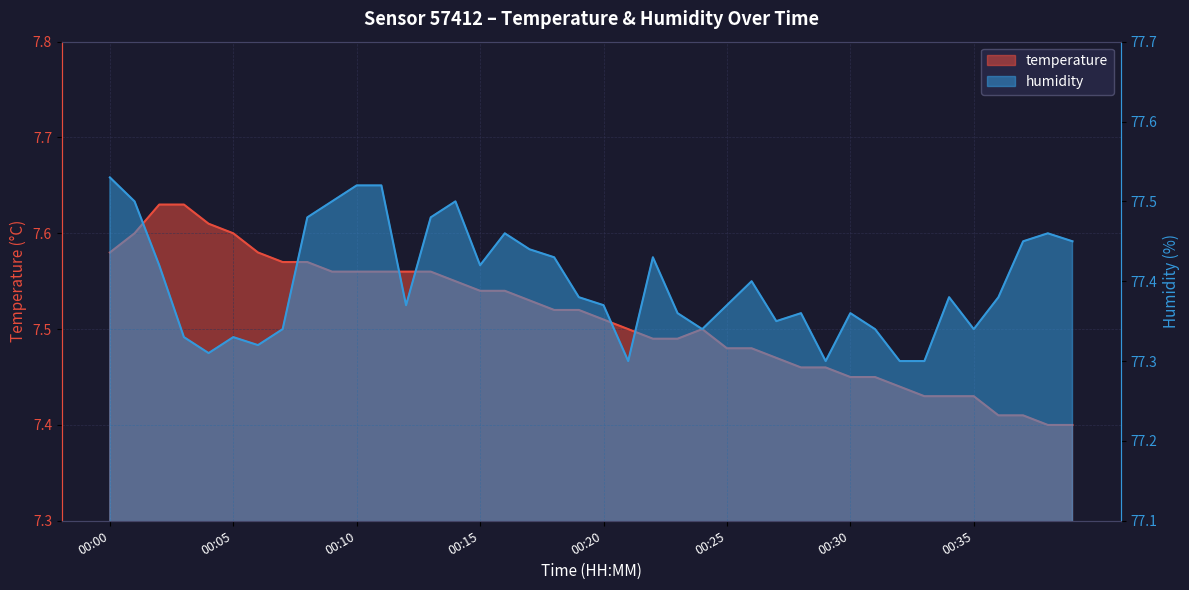

The value of temperature at 00:01 is 7.6. True or false?

True